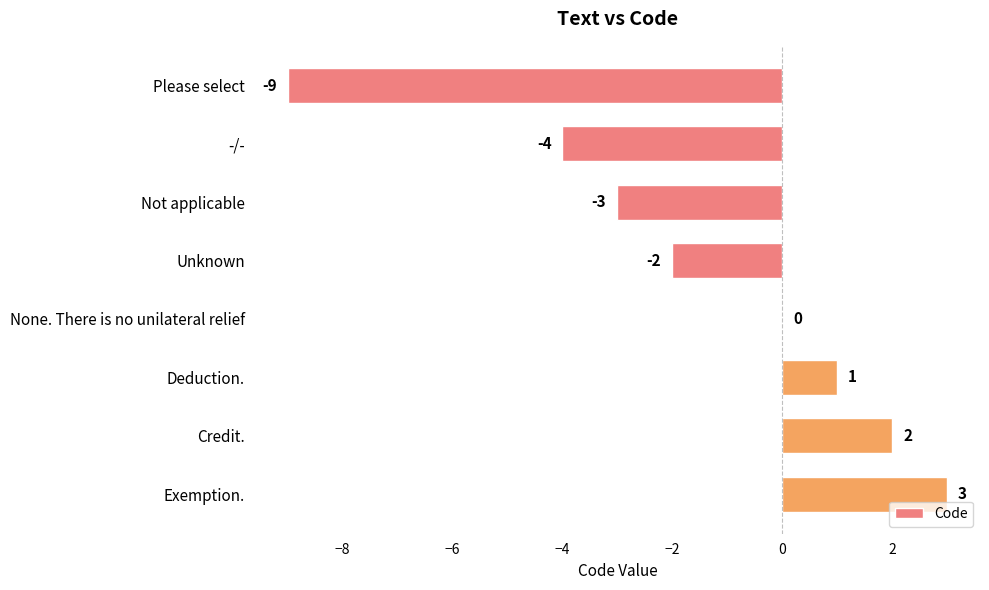

Reading bottom to top, extract all data points from this chart.

Exemption.=3	Credit.=2	Deduction.=1	None. There is no unilateral relief=0	Unknown=-2	Not applicable=-3	-/-=-4	Please select=-9